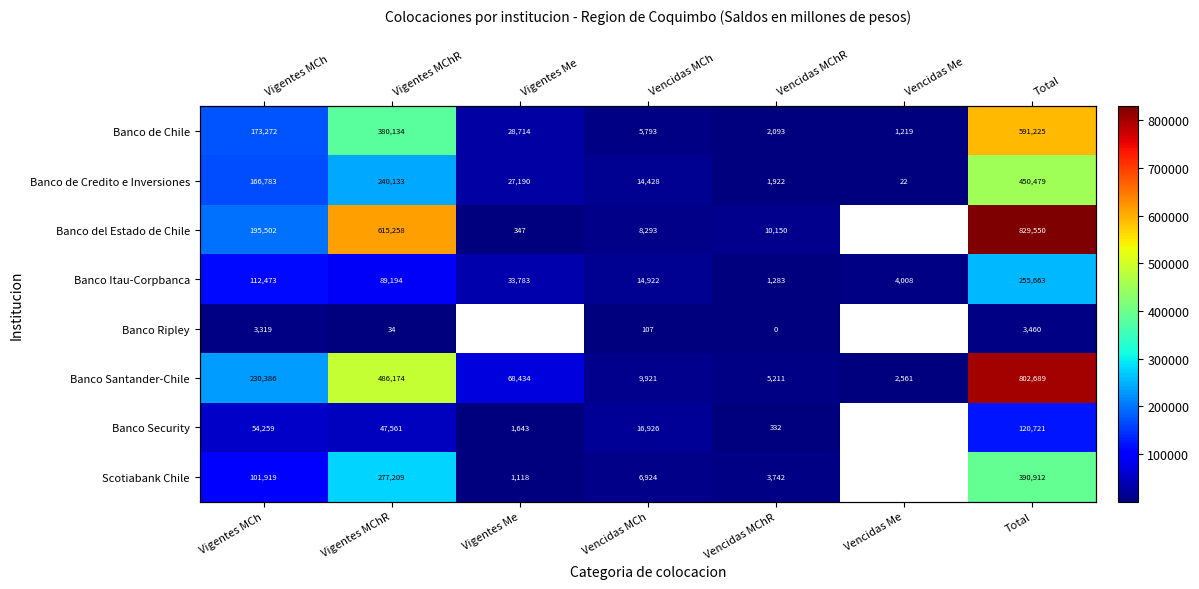

Which category has the highest value across all series?

Total